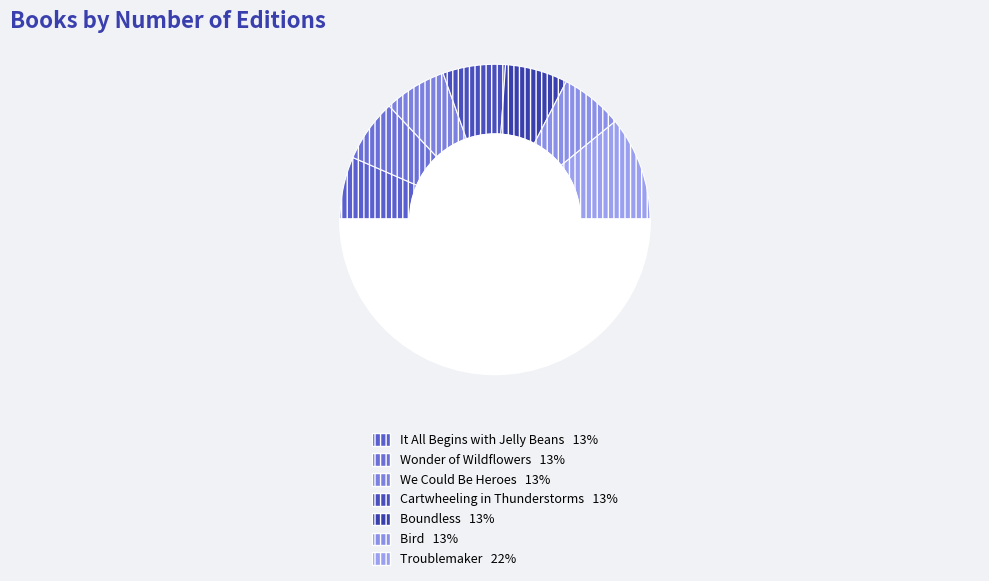

How many slices are in this pie chart?

8